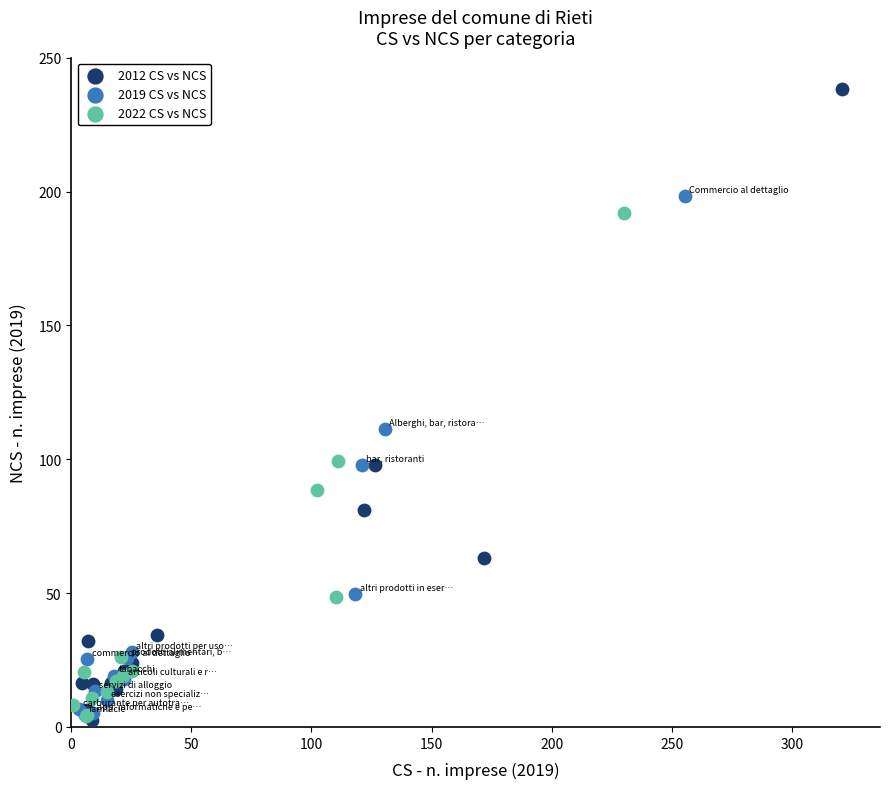

Which series contains the highest Y value?

2012 CS vs NCS